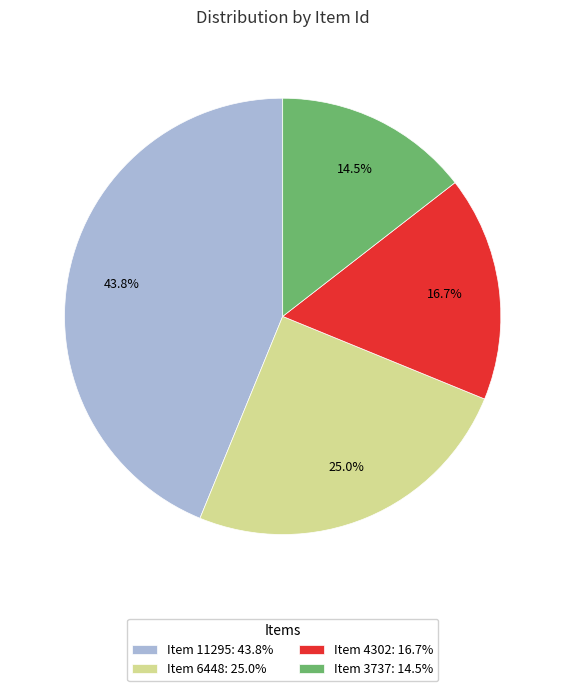

Is Item 11295 the majority of the pie?

No